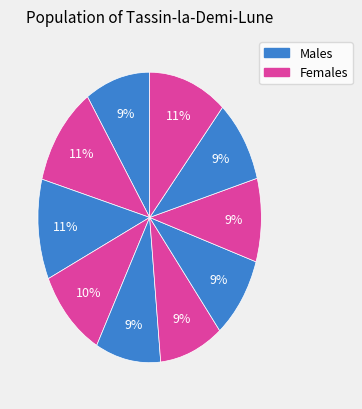

How many slices are in this pie chart?

10